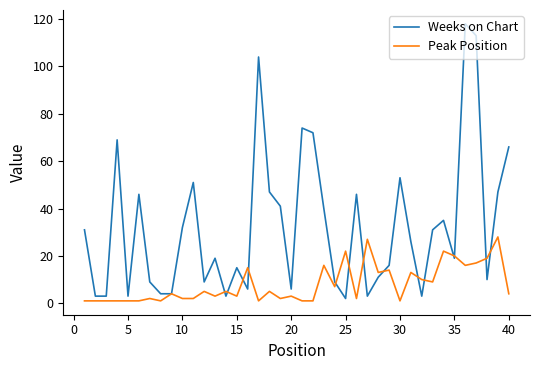

What is the maximum value for Peak Position?

28